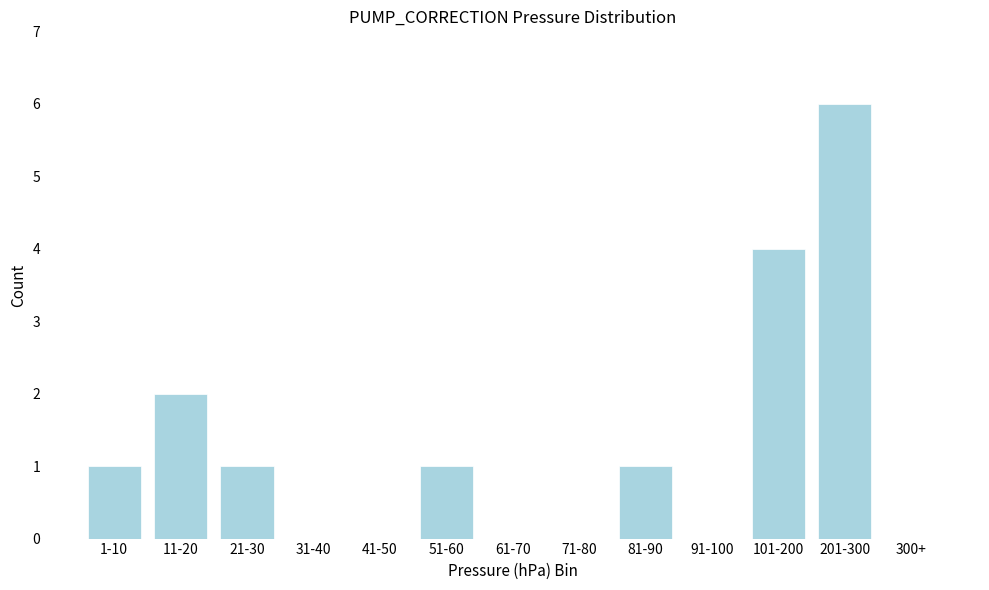

Reading right to left, transcribe all the data shown in this chart.

300+=0	201-300=6	101-200=4	91-100=0	81-90=1	71-80=0	61-70=0	51-60=1	41-50=0	31-40=0	21-30=1	11-20=2	1-10=1